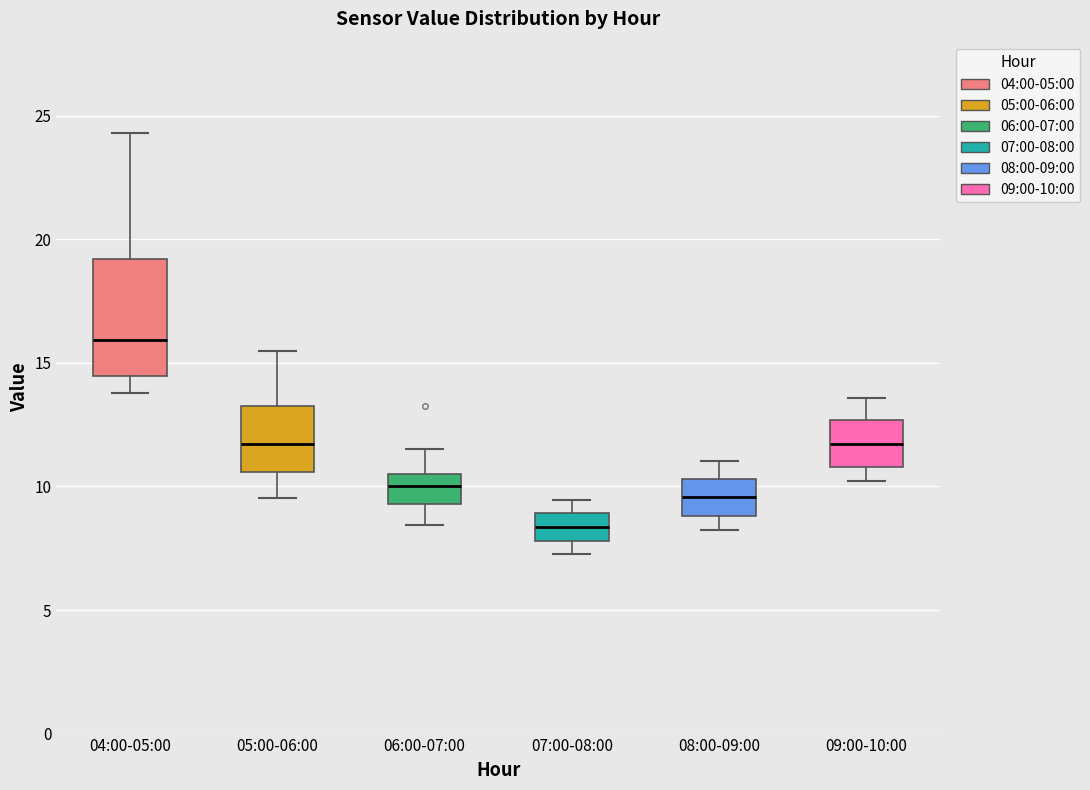

Where does the upper whisker of the box for 09:00-10:00 end on the y-axis? The values are not printed on the chart, so give them approximately, as read against the axis.

13.5